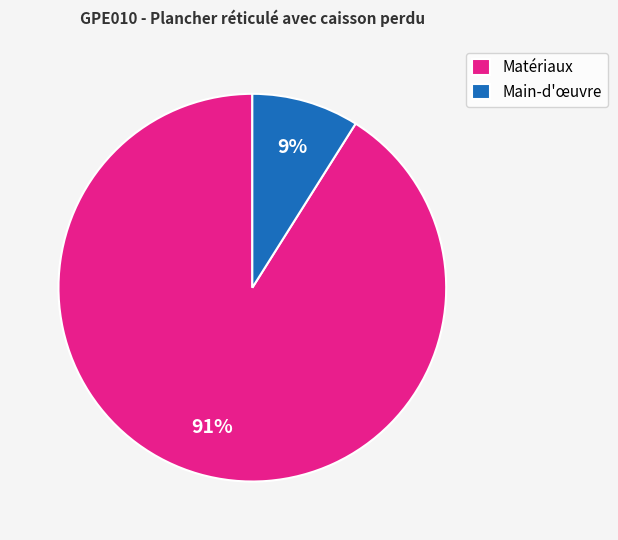

Rank the categories by value from highest to lowest.

Matériaux, Main-d'œuvre